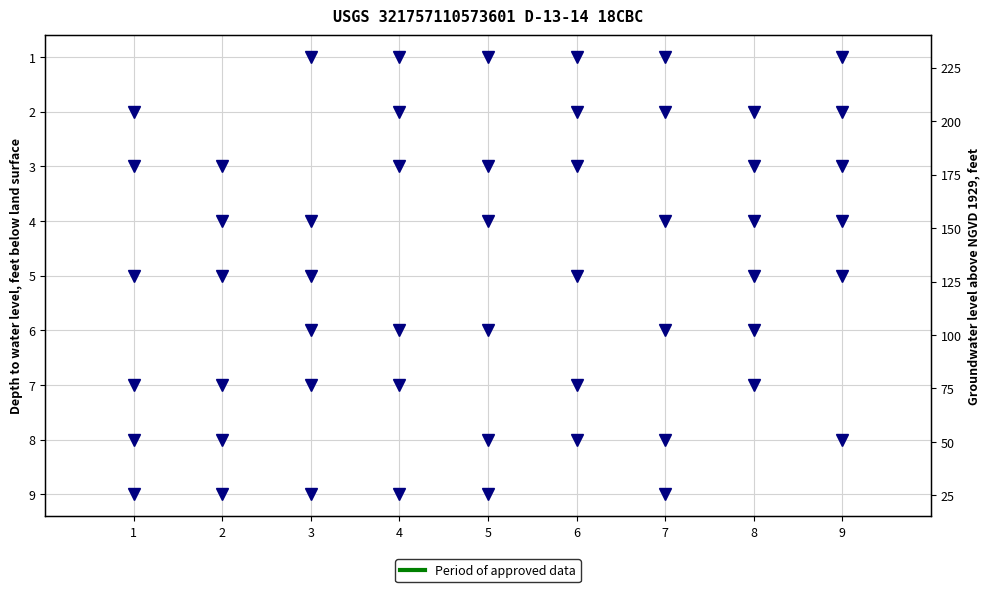

How many lines are shown in the chart?

6